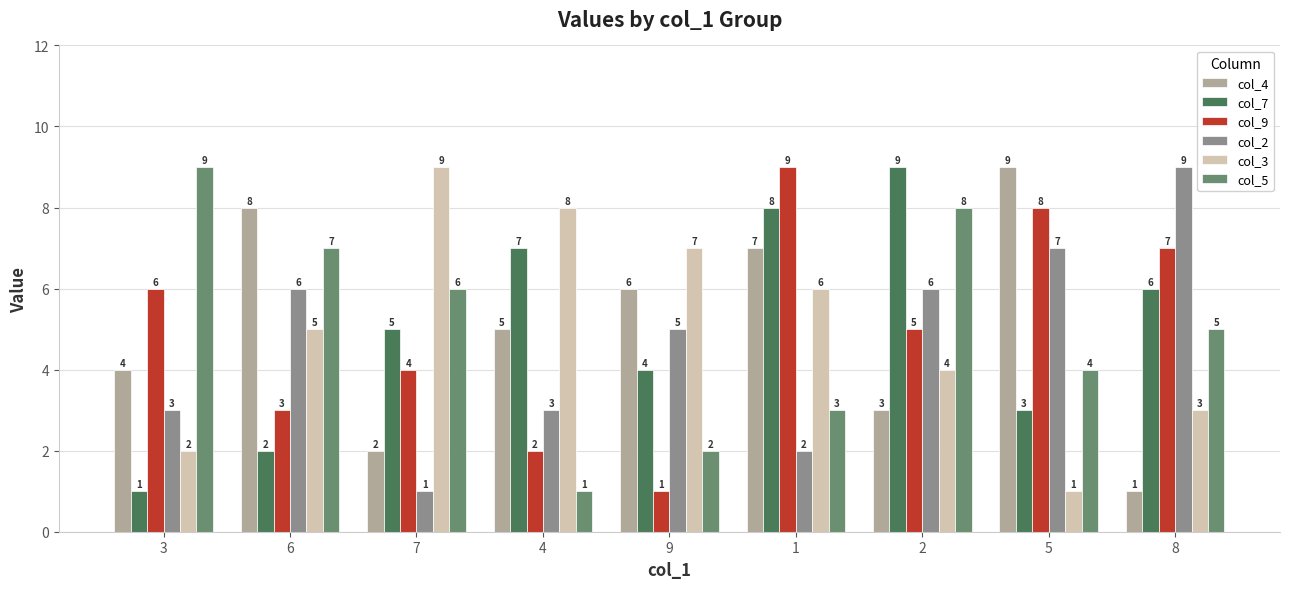

The col_7 series shows 1 at 5. True or false?

False